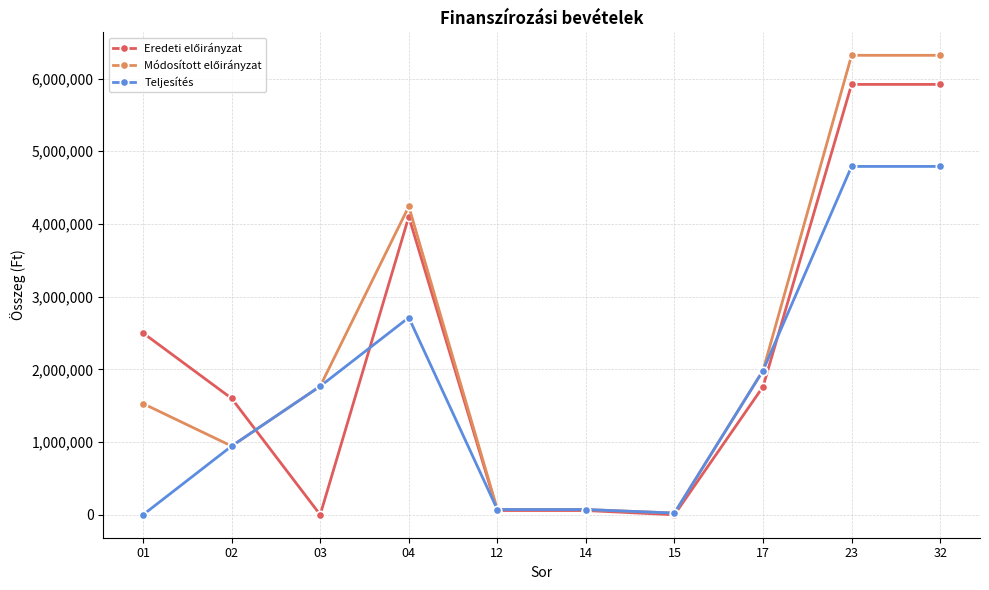

At how many categories does at least one series exceed 3051172?

3